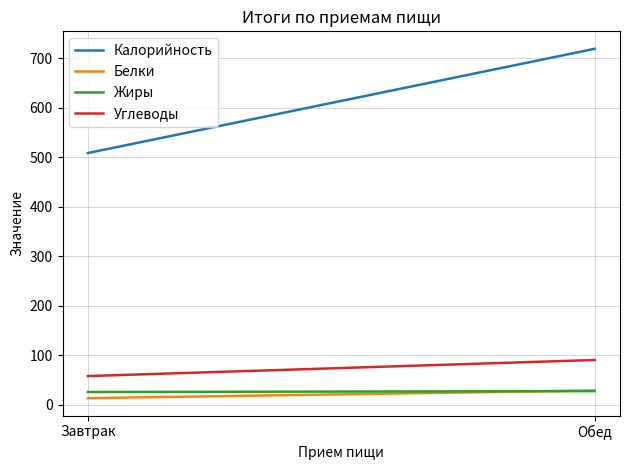

What is the label of the 2nd point from the left?

Обед